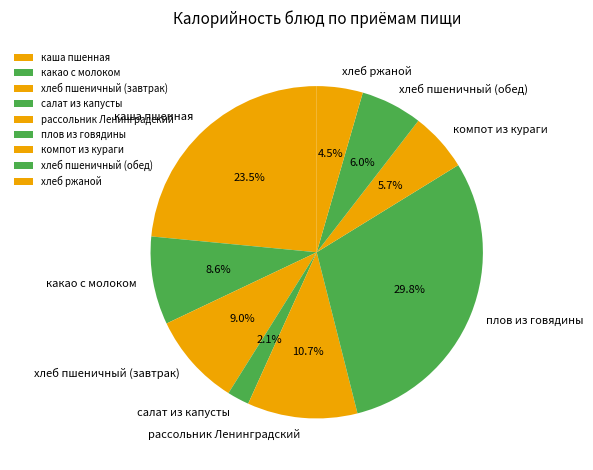

What percentage is the компот из кураги slice, to the nearest percent?

6%